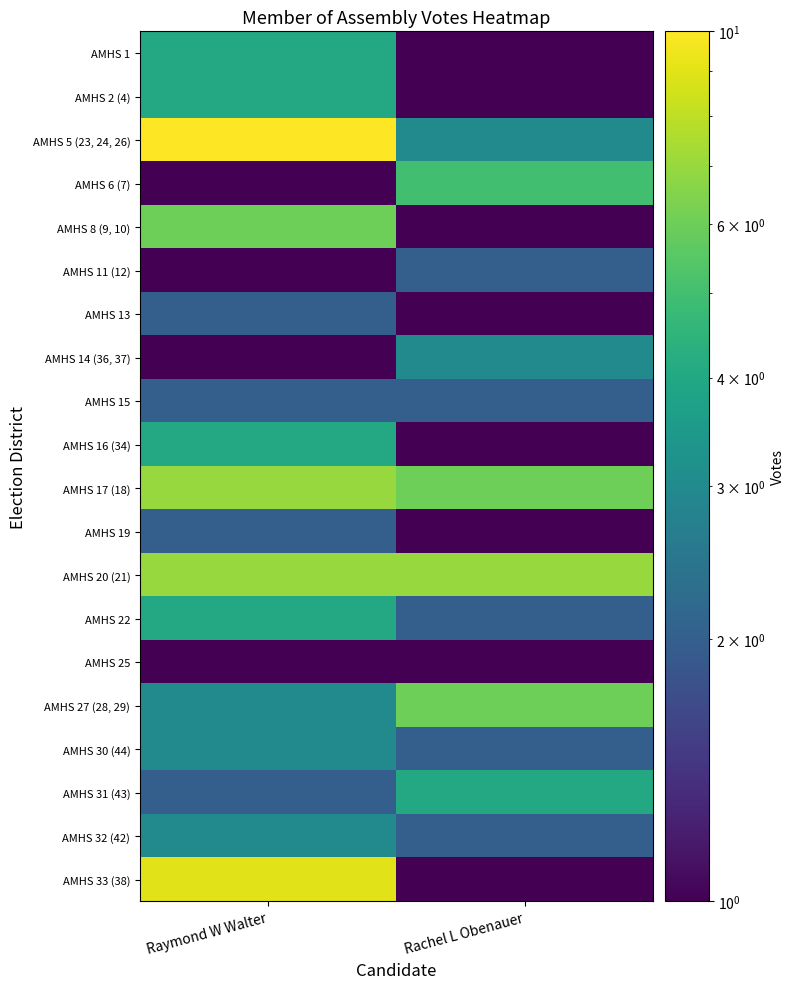

Reading right to left, extract all data points from this chart.

AMHS 1: Rachel L Obenauer=0.5	Raymond W Walter=4.0
AMHS 2 (4): Rachel L Obenauer=0.5	Raymond W Walter=4.0
AMHS 5 (23, 24, 26): Rachel L Obenauer=3.0	Raymond W Walter=10.0
AMHS 6 (7): Rachel L Obenauer=5.0	Raymond W Walter=0.5
AMHS 8 (9, 10): Rachel L Obenauer=1.0	Raymond W Walter=6.0
AMHS 11 (12): Rachel L Obenauer=2.0	Raymond W Walter=0.5
AMHS 13: Rachel L Obenauer=0.5	Raymond W Walter=2.0
AMHS 14 (36, 37): Rachel L Obenauer=3.0	Raymond W Walter=1.0
AMHS 15: Rachel L Obenauer=2.0	Raymond W Walter=2.0
AMHS 16 (34): Rachel L Obenauer=1.0	Raymond W Walter=4.0
AMHS 17 (18): Rachel L Obenauer=6.0	Raymond W Walter=7.0
AMHS 19: Rachel L Obenauer=1.0	Raymond W Walter=2.0
AMHS 20 (21): Rachel L Obenauer=7.0	Raymond W Walter=7.0
AMHS 22: Rachel L Obenauer=2.0	Raymond W Walter=4.0
AMHS 25: Rachel L Obenauer=1.0	Raymond W Walter=0.5
AMHS 27 (28, 29): Rachel L Obenauer=6.0	Raymond W Walter=3.0
AMHS 30 (44): Rachel L Obenauer=2.0	Raymond W Walter=3.0
AMHS 31 (43): Rachel L Obenauer=4.0	Raymond W Walter=2.0
AMHS 32 (42): Rachel L Obenauer=2.0	Raymond W Walter=3.0
AMHS 33 (38): Rachel L Obenauer=1.0	Raymond W Walter=9.0